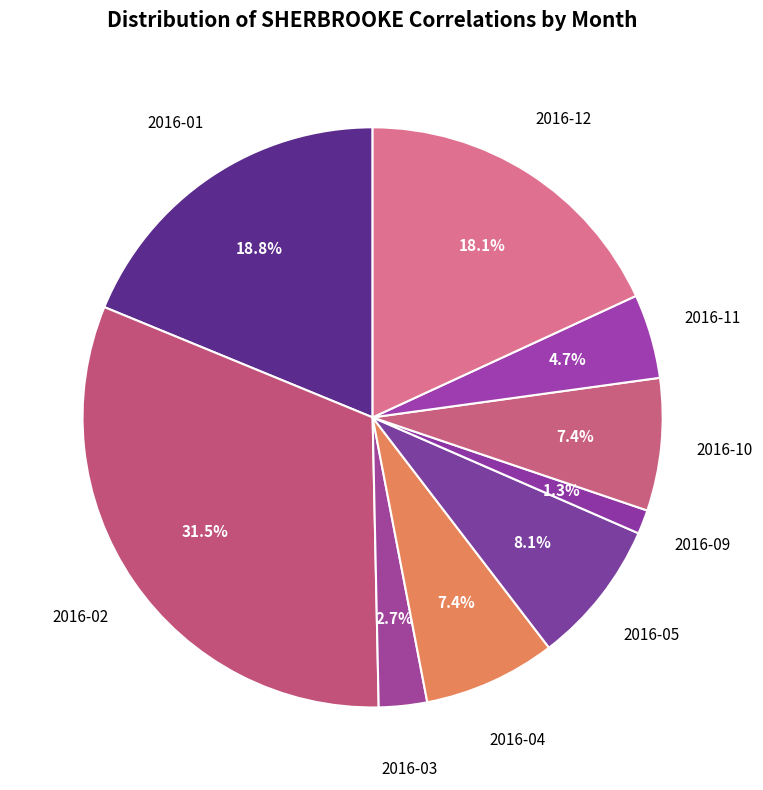

How many segments does this pie chart have?

9